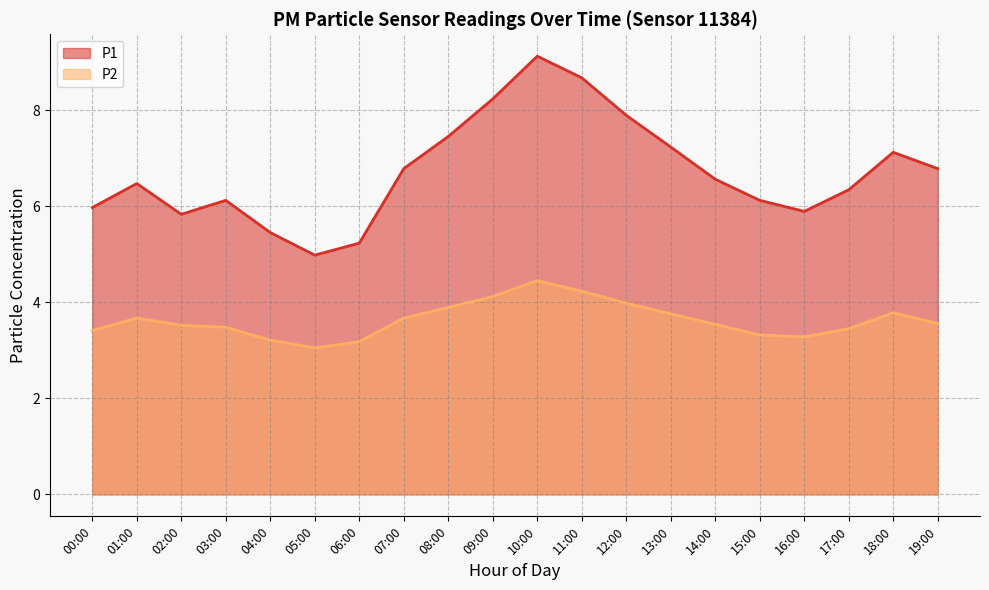

True or false: P1 has more than 1 points higher than both neighbors.

True